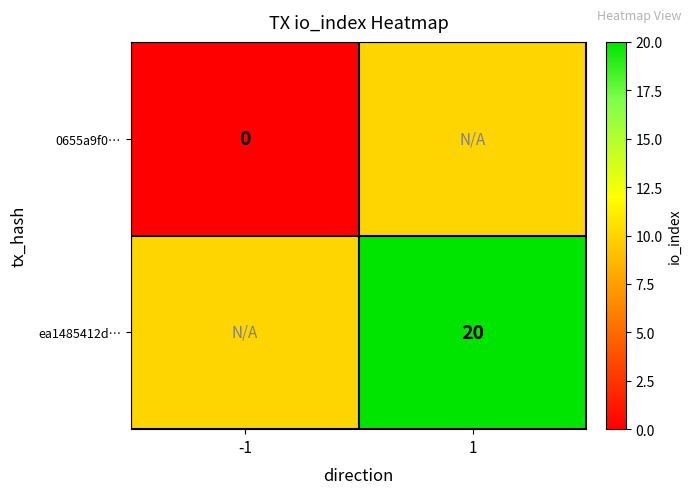

True or false: ea1485412d… has a value of 32 at 1.

False